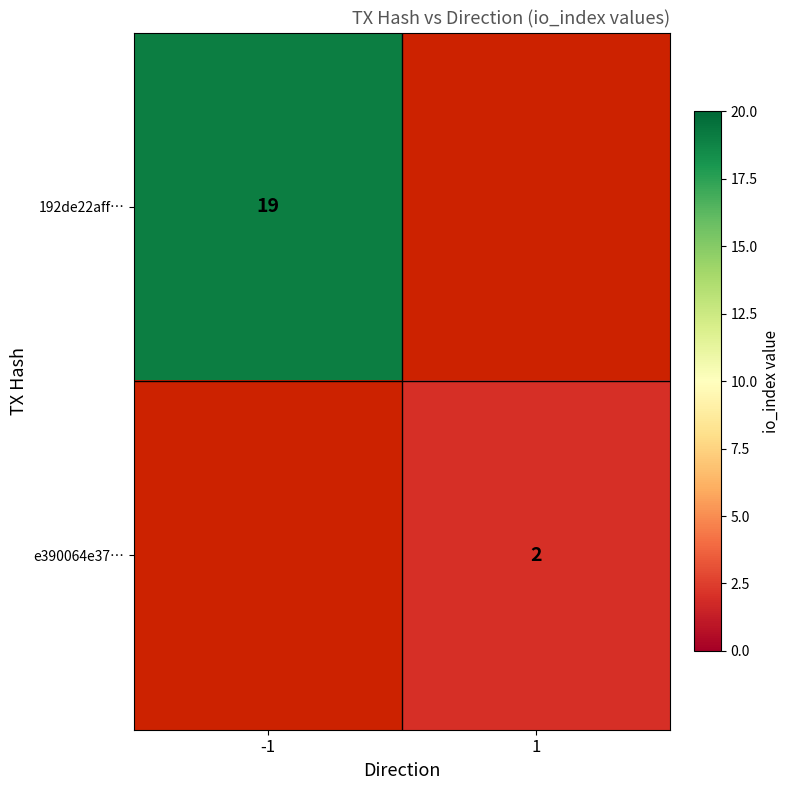

The e390064e37… series shows 2 at 1. True or false?

True